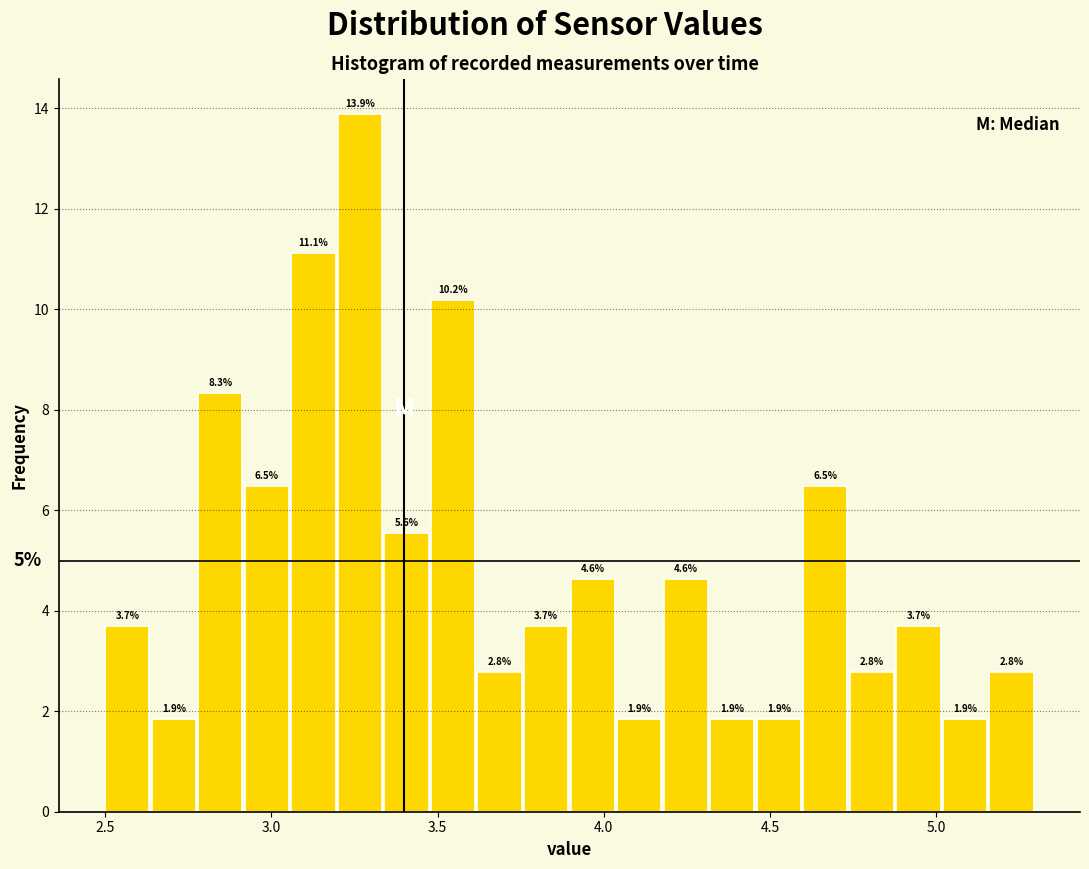

Read against the x-axis, roughly where is the centre of the tallest bar?

3.25